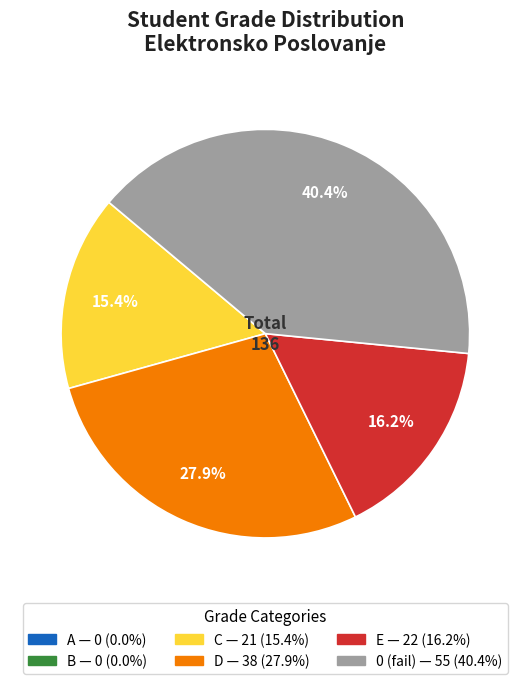

Is there a majority slice in this chart?

No